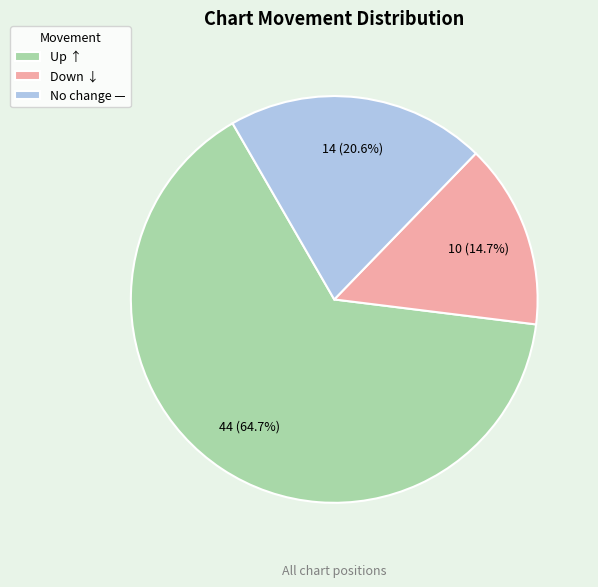

What portion of the pie excludes Up ↑?

35.3%